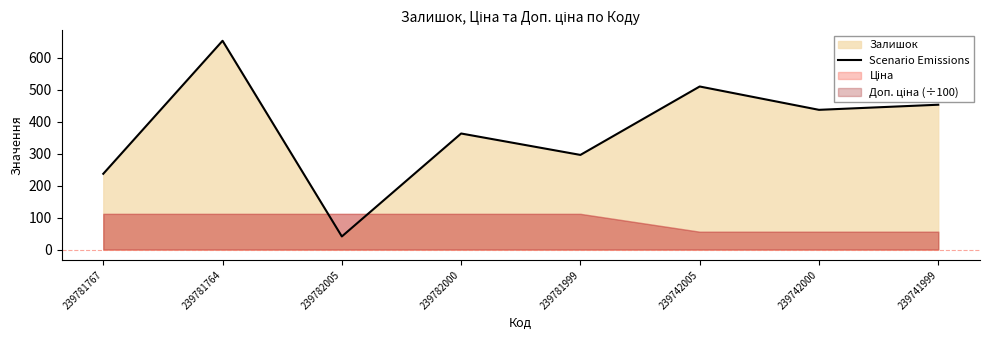

How many points are higher than both their immediate neighbors (excluding endpoints)?

3